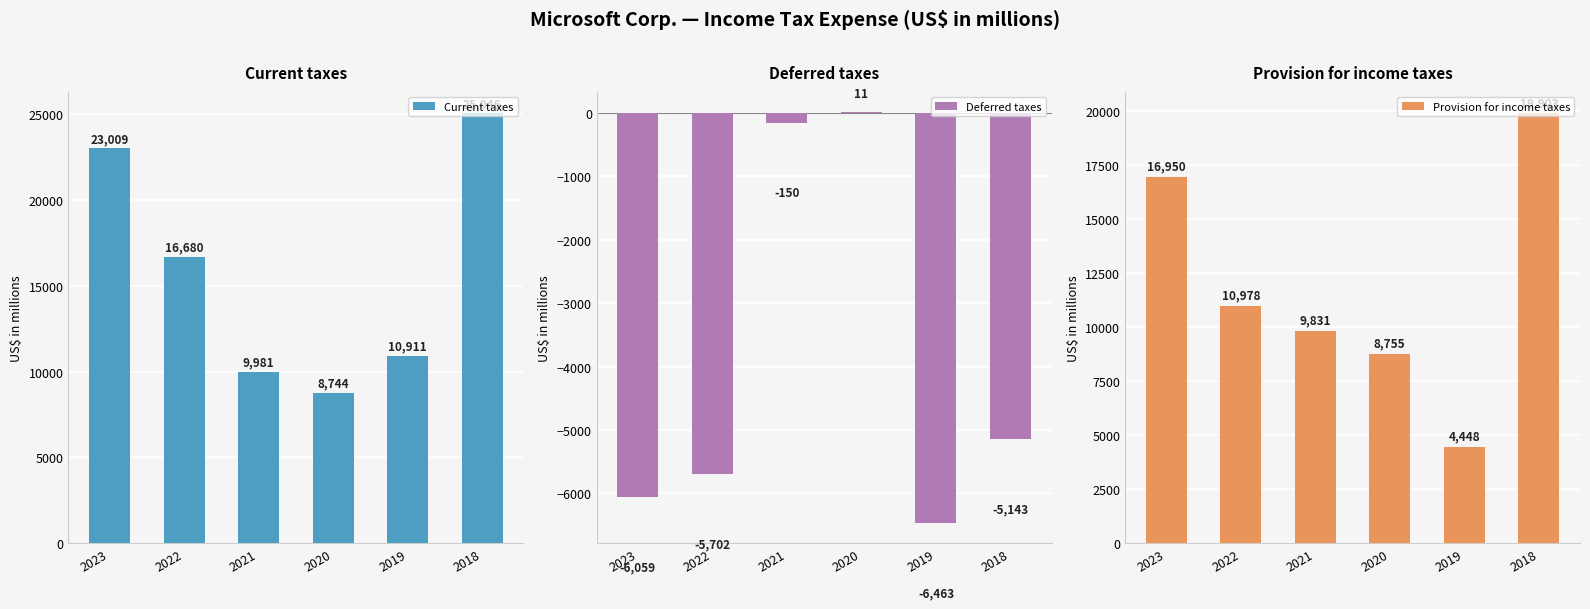

List the series in order of their overall mean, lowest first.

Deferred taxes, Provision for income taxes, Current taxes